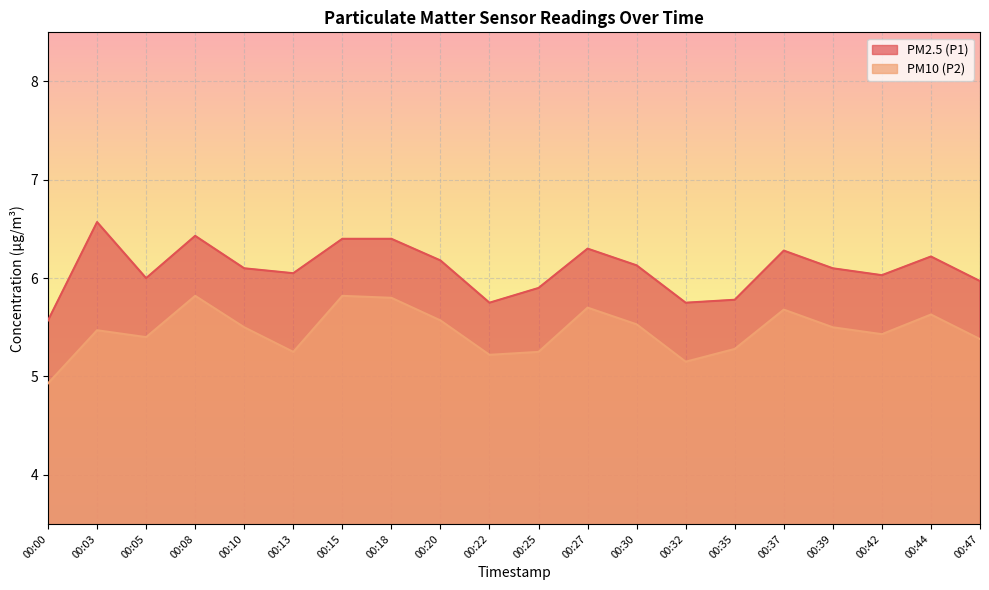

The PM10 (P2) series shows 7.5 at 00:10. True or false?

False